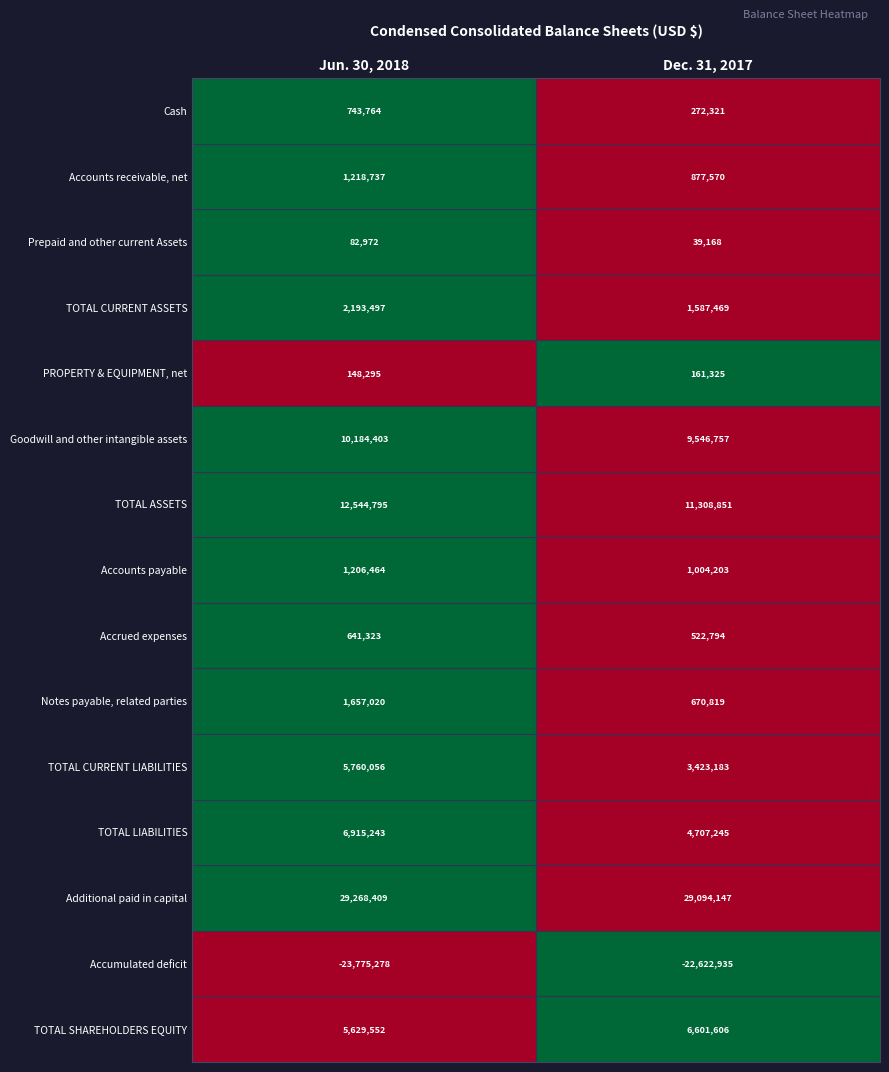

At which label is TOTAL CURRENT LIABILITIES closest to 4591619?

Dec. 31, 2017